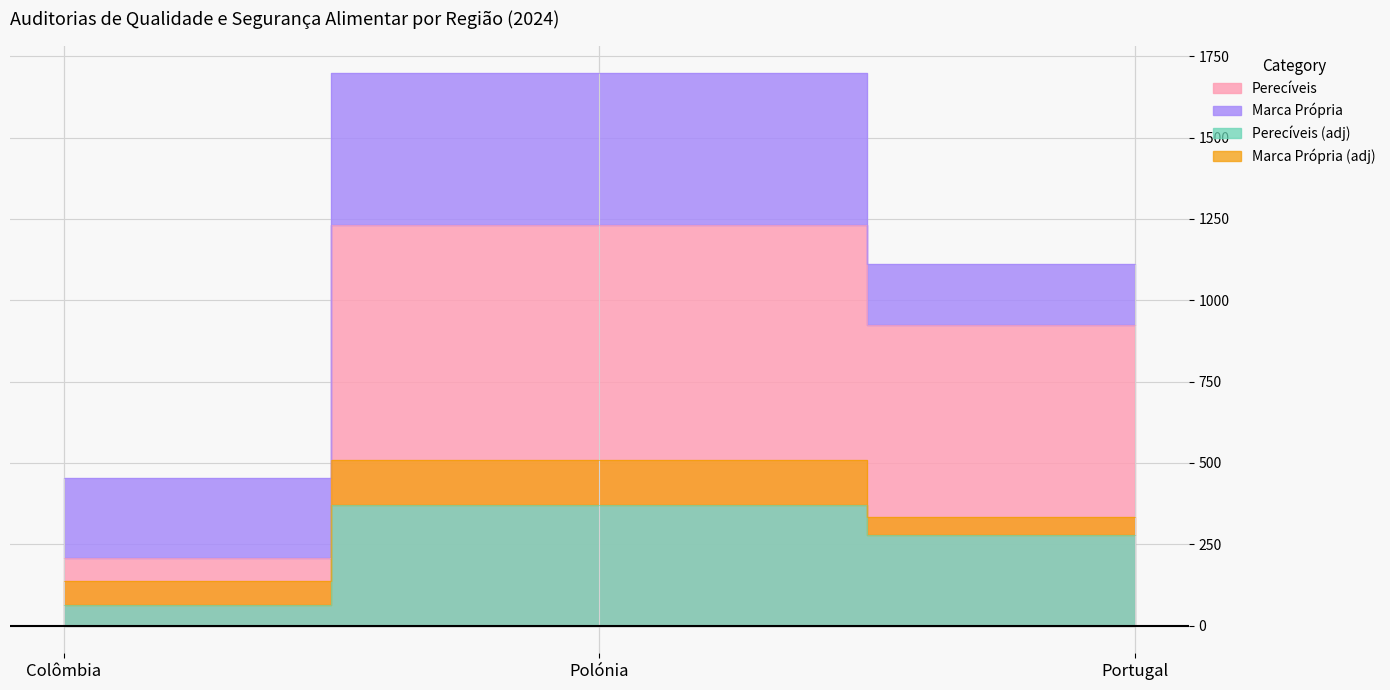

List the labels in order of value, smallest first.

Colômbia, Portugal, Polónia